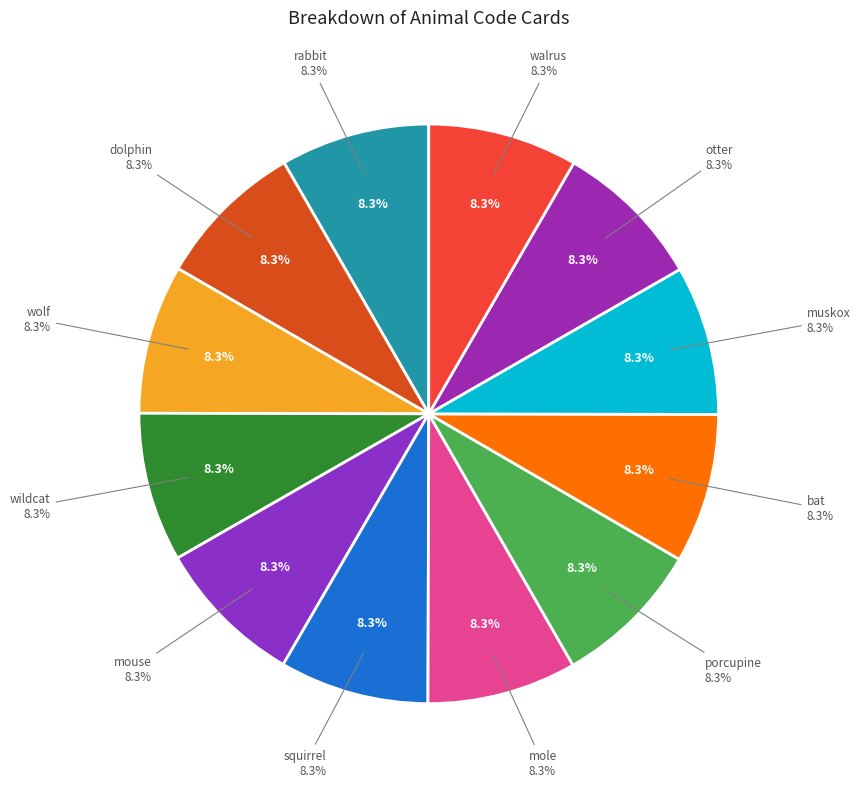

Rank the categories by value from lowest to highest.

rabbit, dolphin, wolf, wildcat, mouse, squirrel, mole, porcupine, bat, muskox, otter, walrus